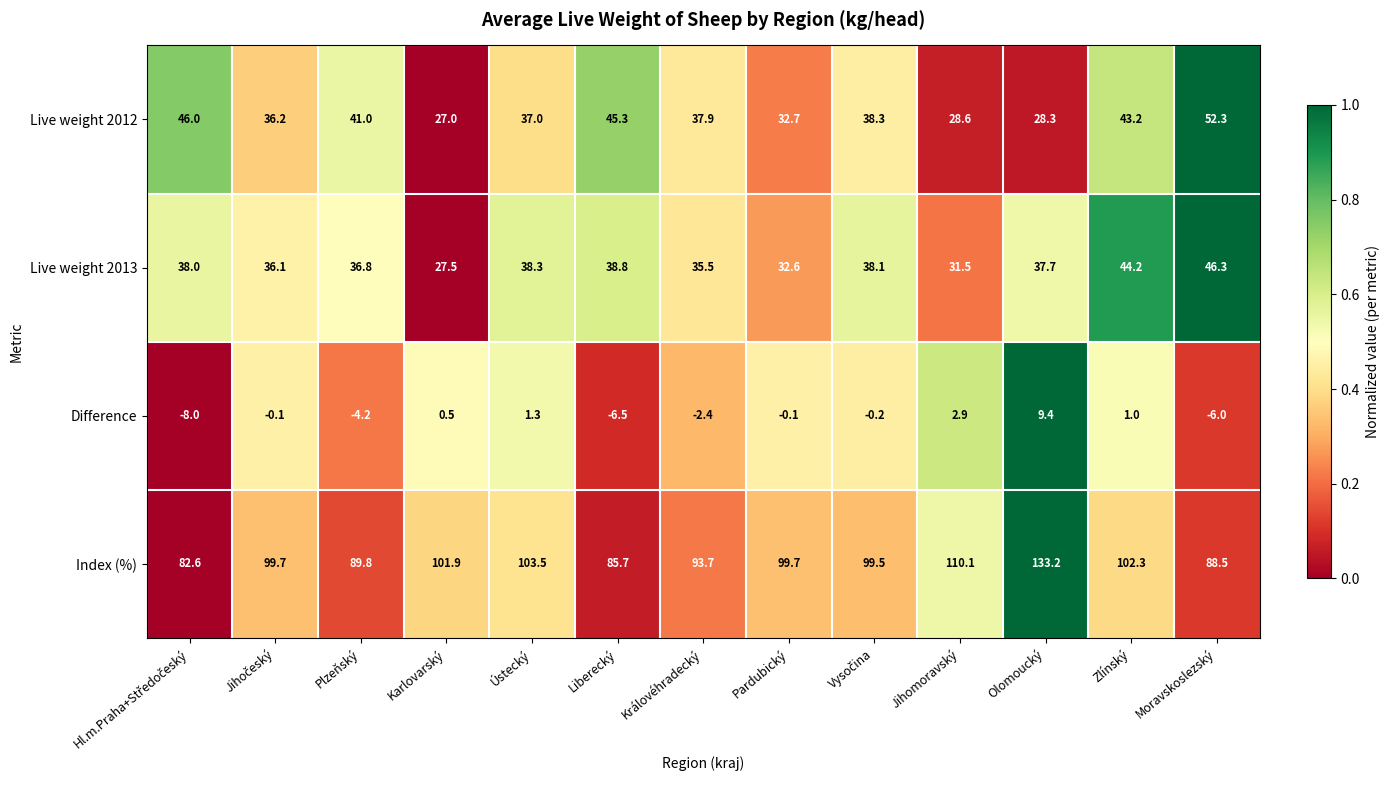

Which series changed the most between Královéhradecký and Zlínský?

Live weight 2013